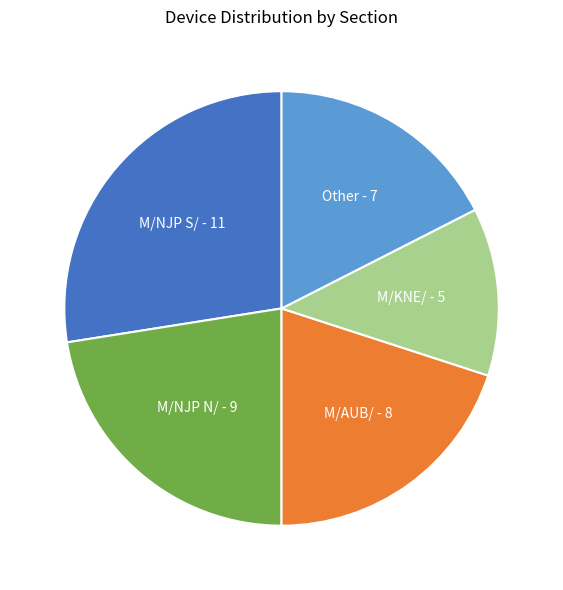

How many slices are in this pie chart?

5